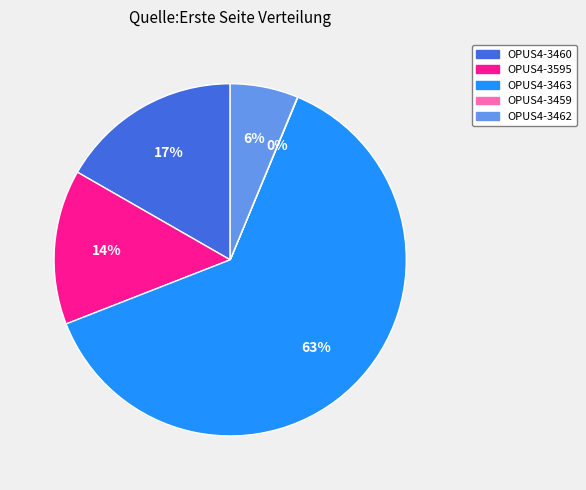

Which category accounts for the majority?

OPUS4-3463